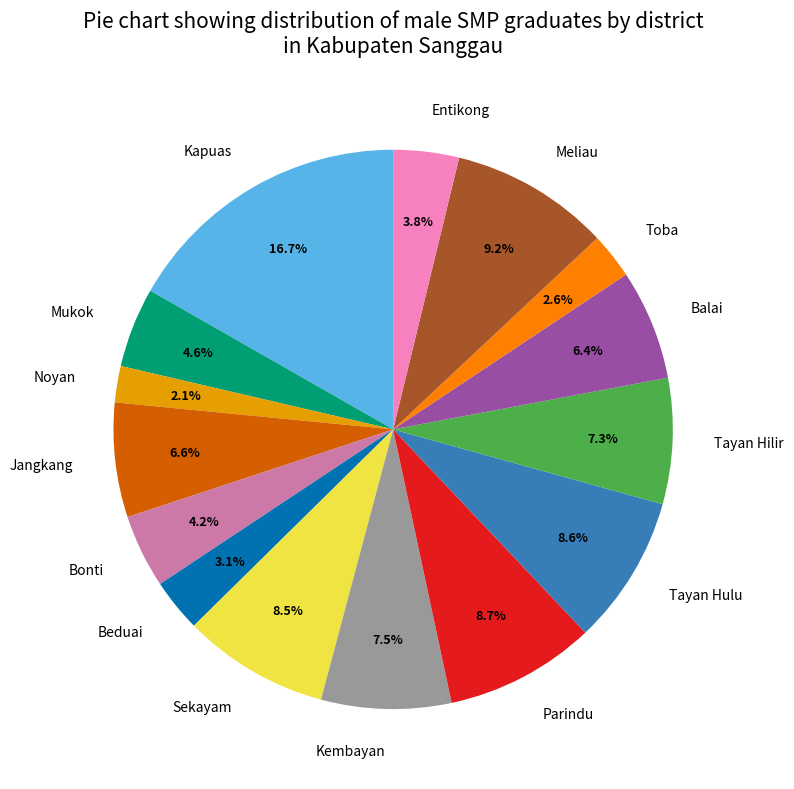

True or false: Parindu accounts for 9% of the total.

True